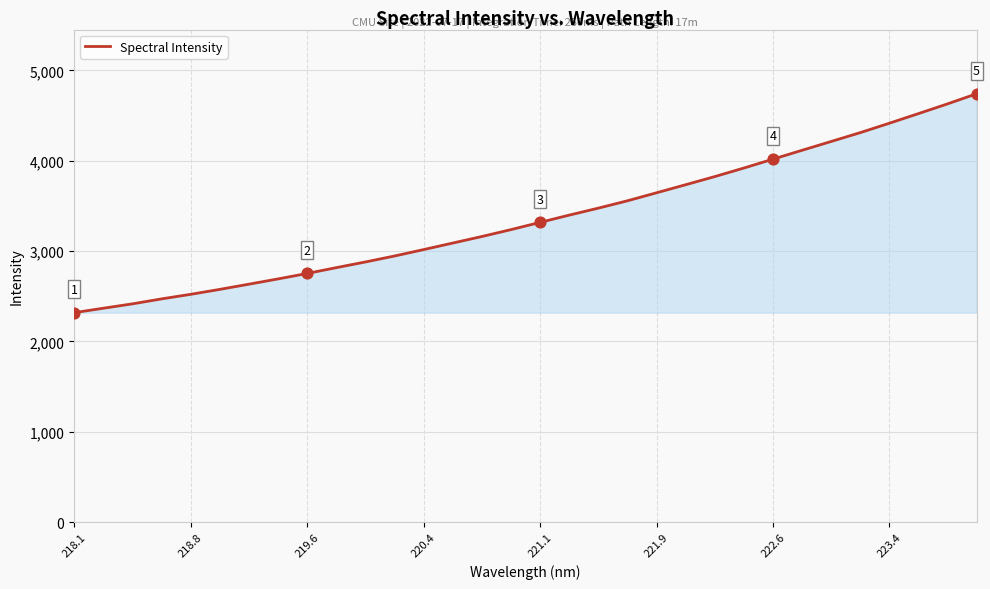

What is the difference between the maximum and minimum values?

2423.6